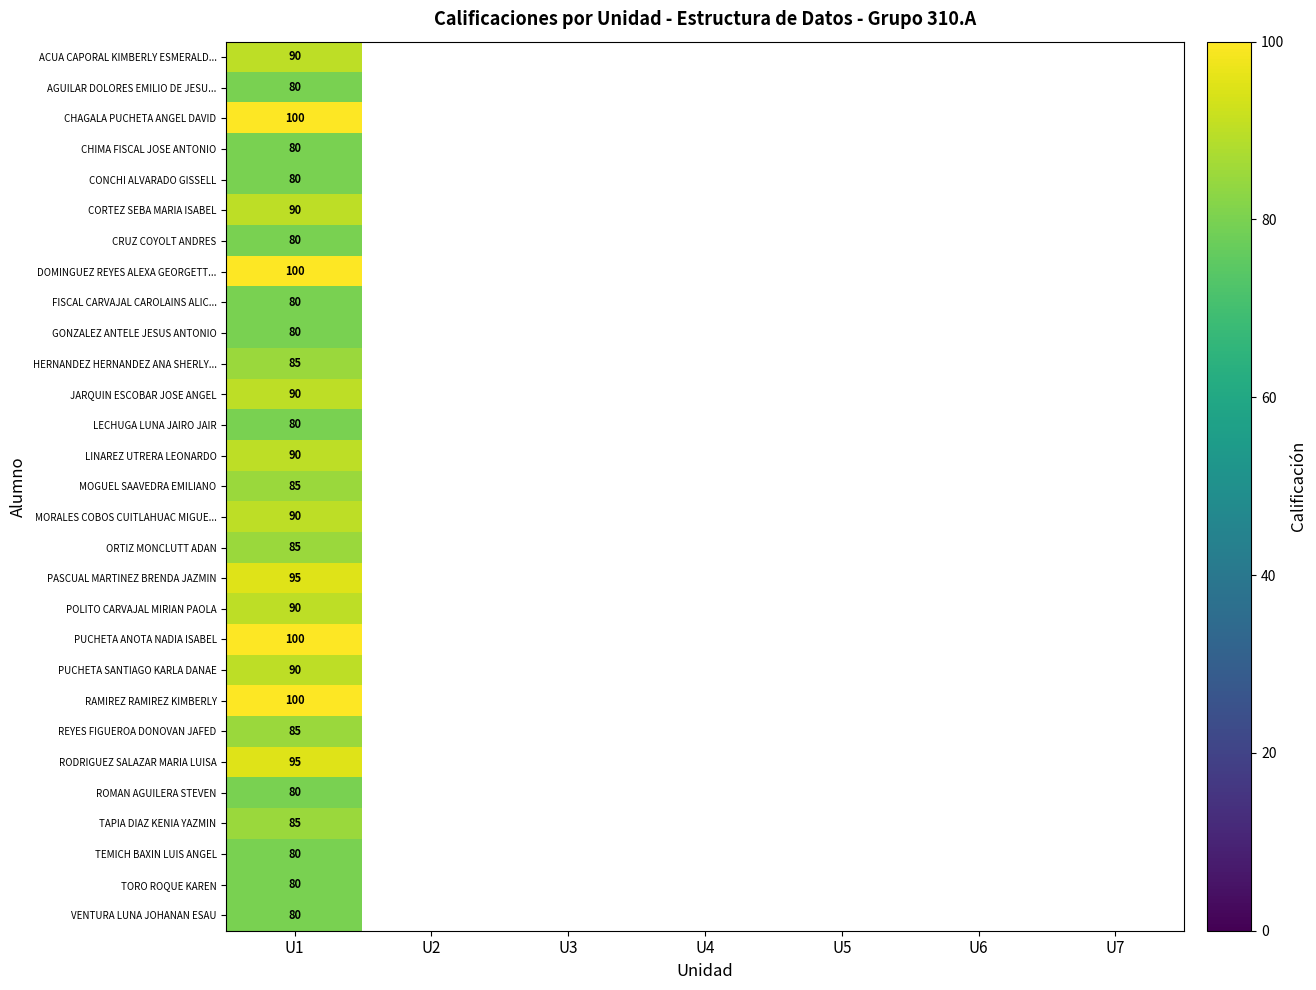

Is it true that LINAREZ UTRERA LEONARDO equals 90 at U1?

True